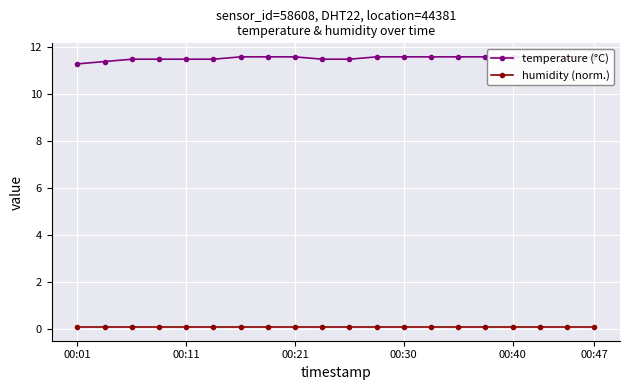

Reading left to right, extract all data points from this chart.

temperature (°C): 11.3	11.4	11.5	11.5	11.5	11.5	11.6	11.6	11.6	11.5	11.5	11.6	11.6	11.6	11.6	11.6	11.6	11.6	11.6	11.6
humidity (norm.): 0.1	0.1	0.1	0.1	0.1	0.1	0.1	0.1	0.1	0.1	0.1	0.1	0.1	0.1	0.1	0.1	0.1	0.1	0.1	0.1